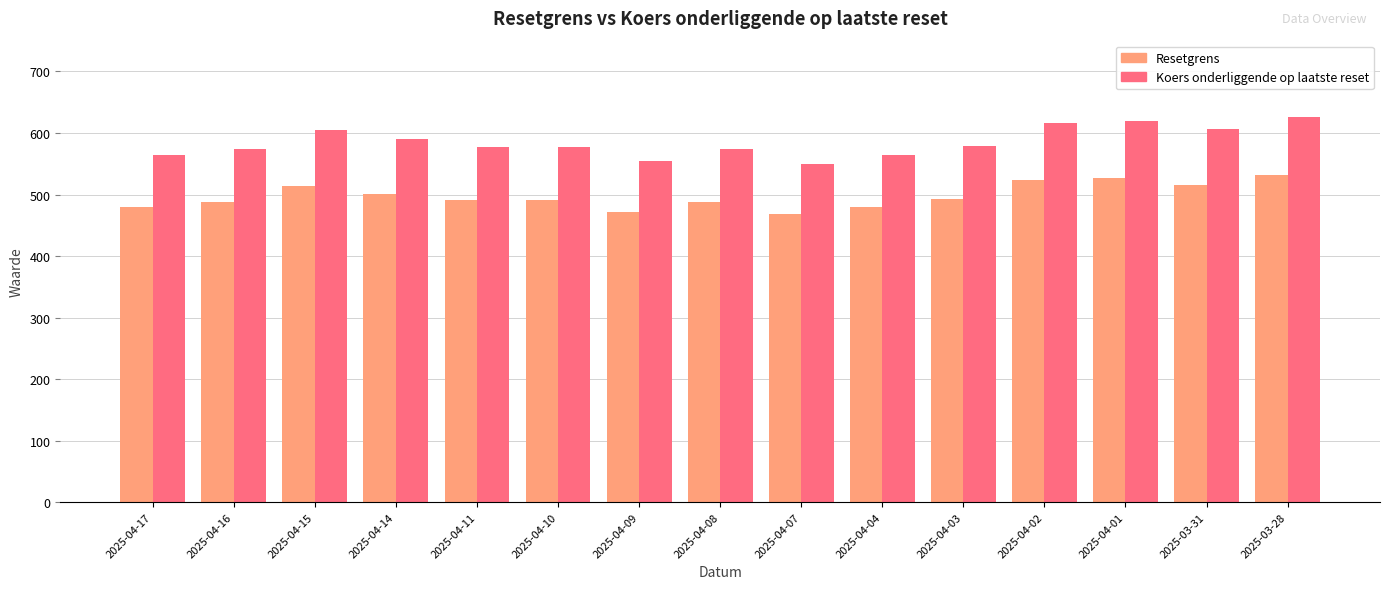

At which label does Koers onderliggende op laatste reset first exceed 577?

2025-04-15